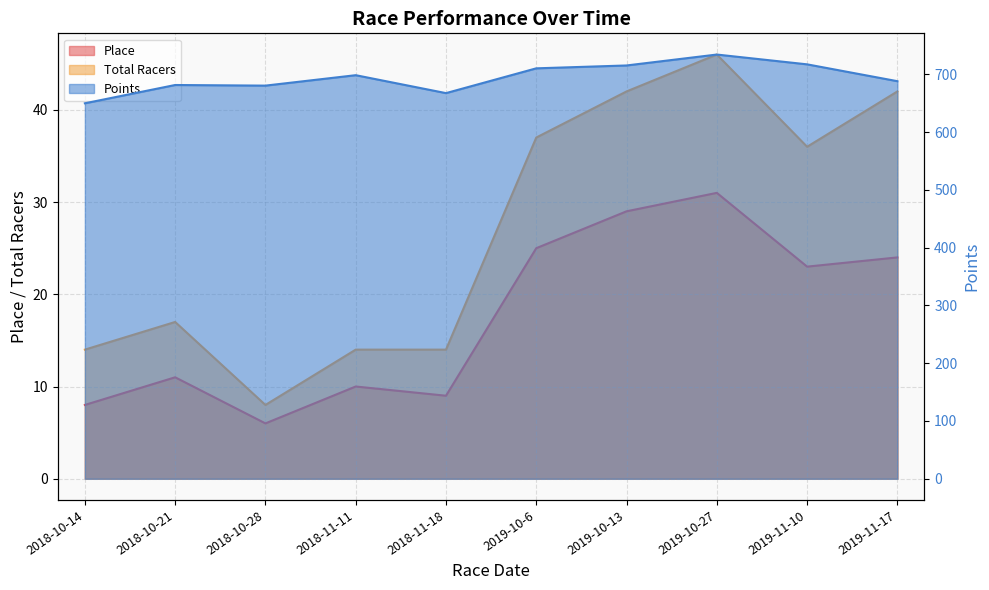

Rank the series at 2019-11-17 from highest to lowest value.

Points, Total Racers, Place